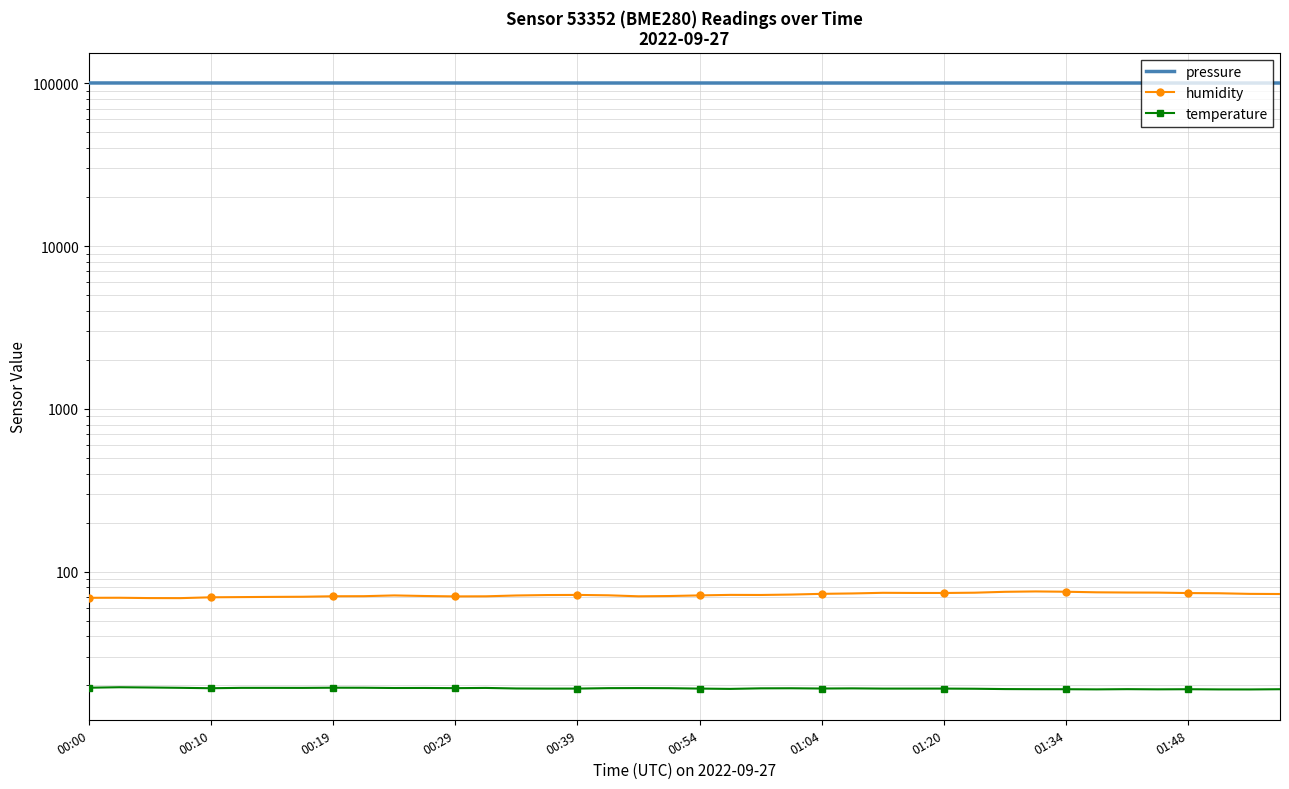

In humidity, how many points are lower than both neighbors (excluding endpoints)?

5